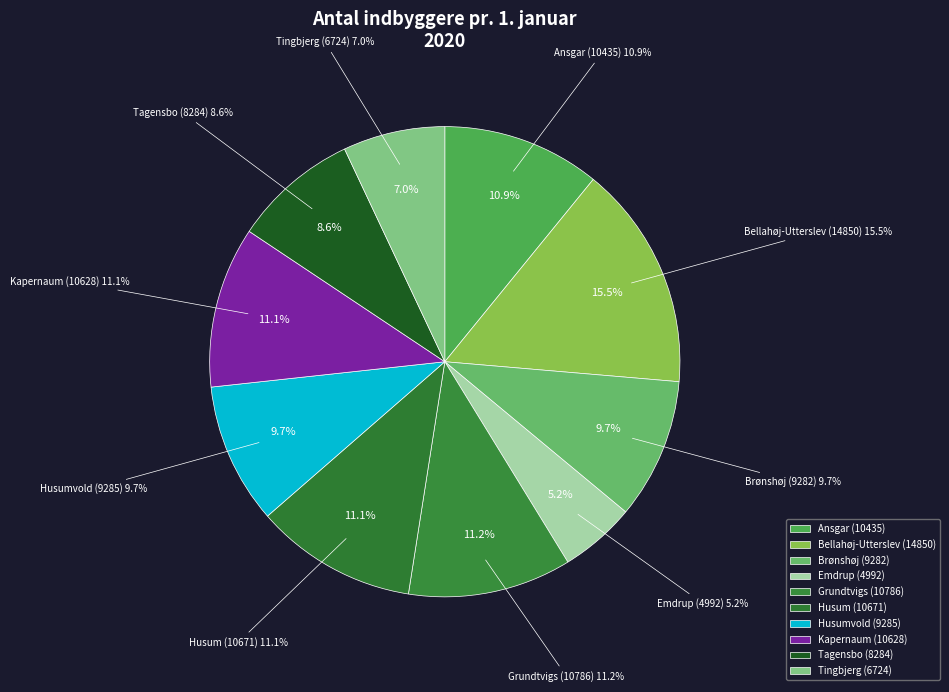

To the nearest percent, what percentage of the pie is Husumvold?

10%